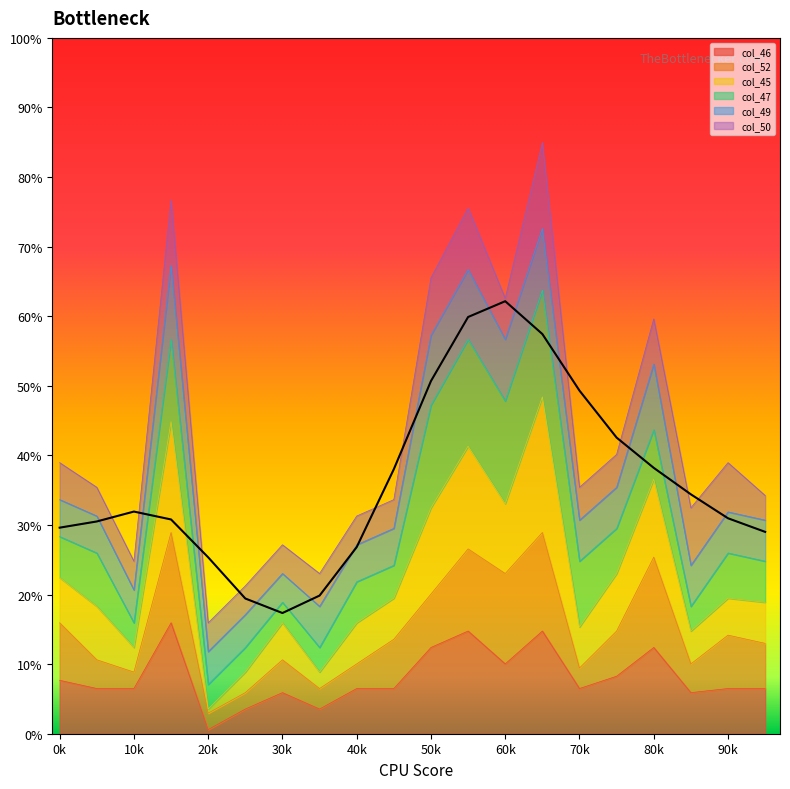

What is the sum of all values?

724.3